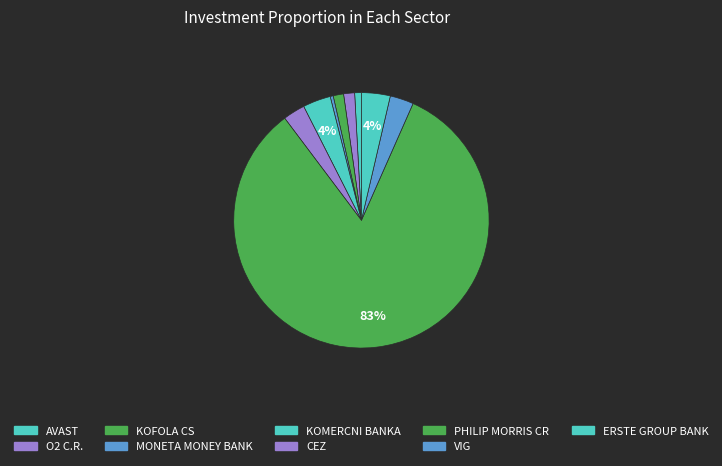

What percentage is the VIG slice, to the nearest percent?

3%